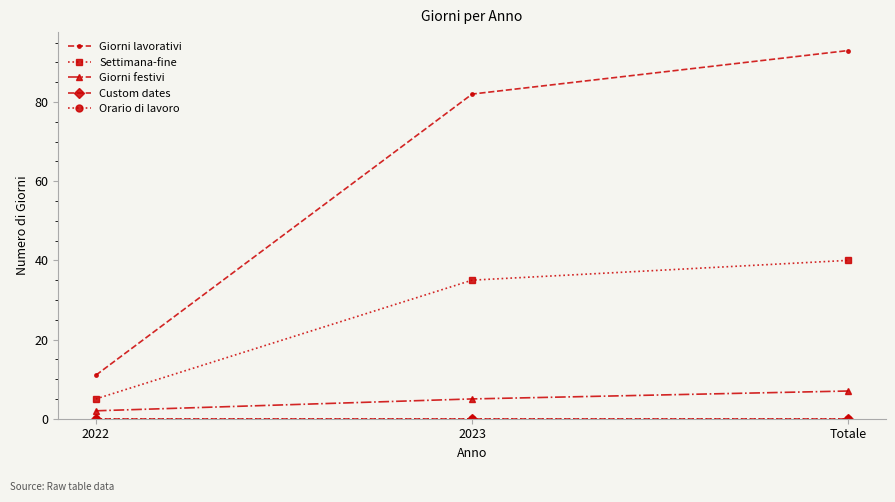

At which category is the sum across all series the highest?

Totale